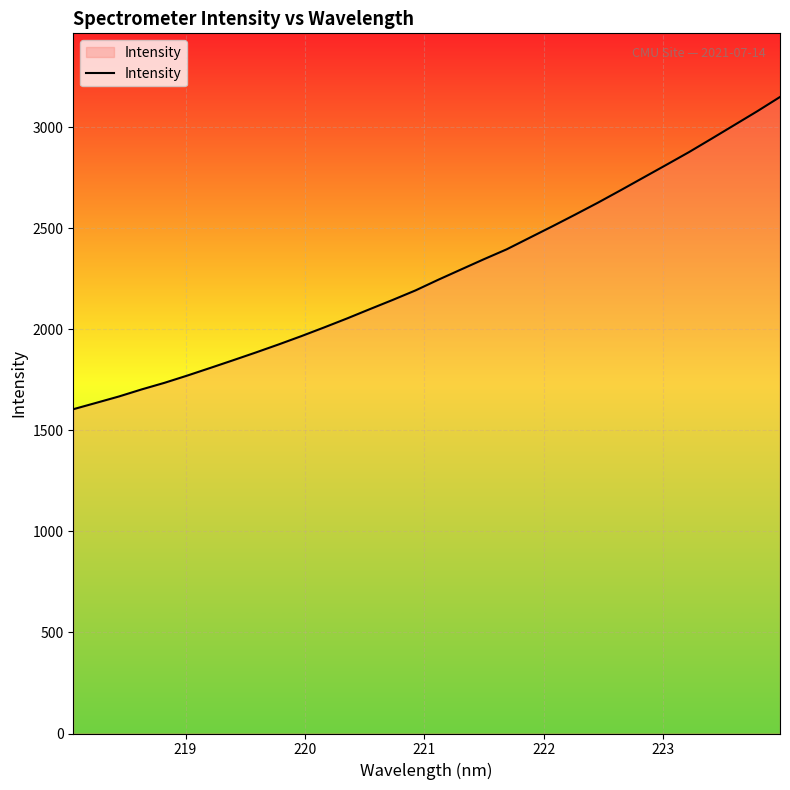

How many lines are shown in the chart?

1